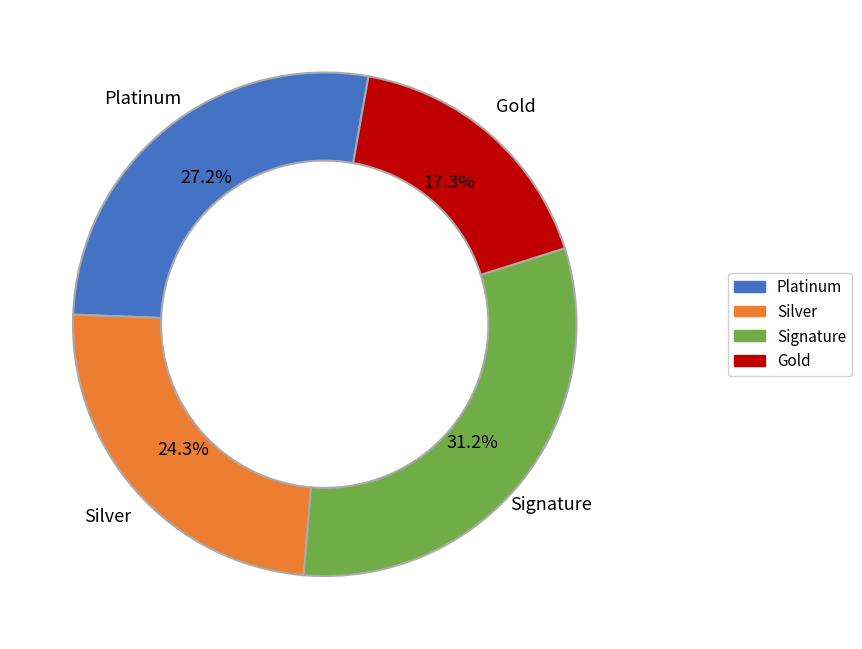

Approximately how many times larger is the value at Platinum compared to Silver?

1.1